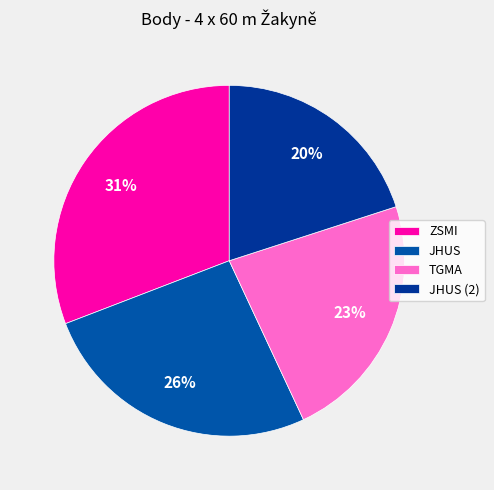

Rank the categories by value from lowest to highest.

JHUS (2), TGMA, JHUS, ZSMI